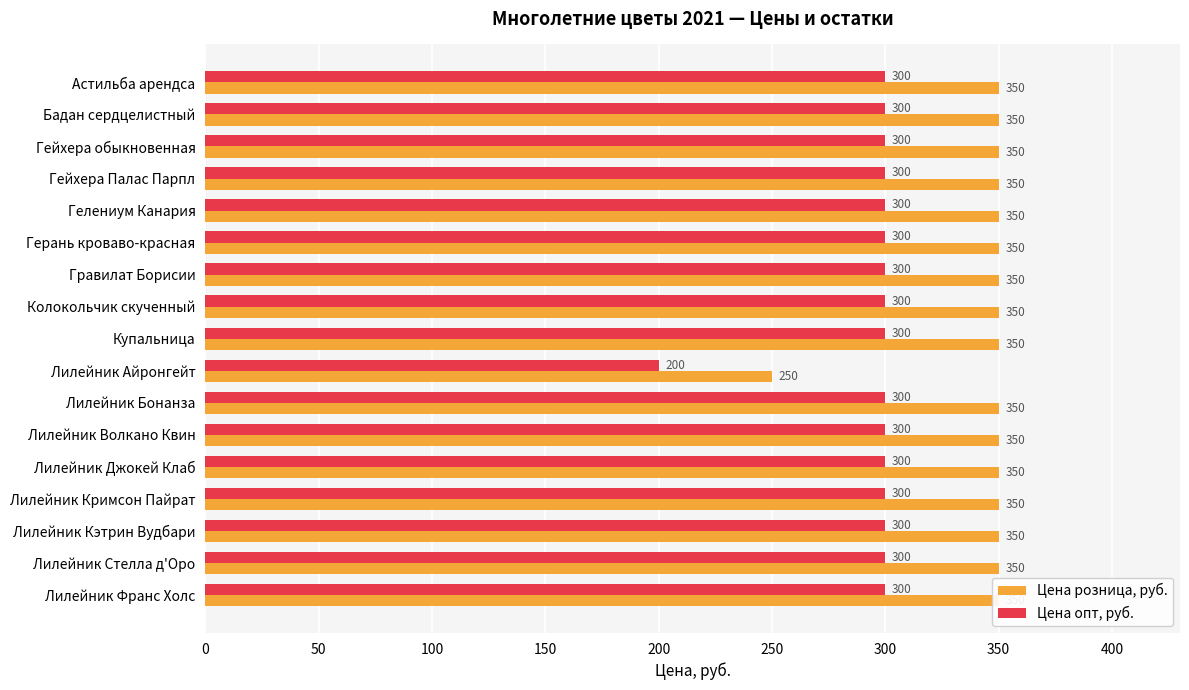

How many values in the Цена розница, руб. series are below 350?

1